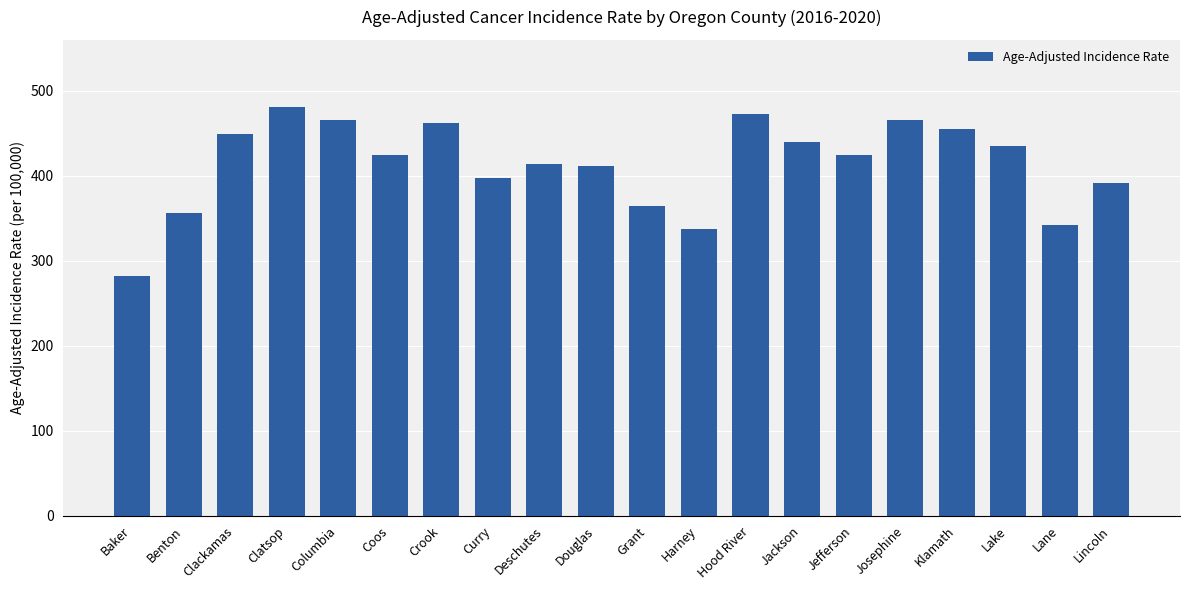

What is the sum of all values?

8271.6